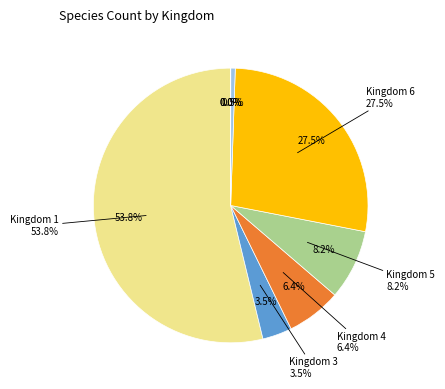

Does 7 account for over 50% of the chart?

No